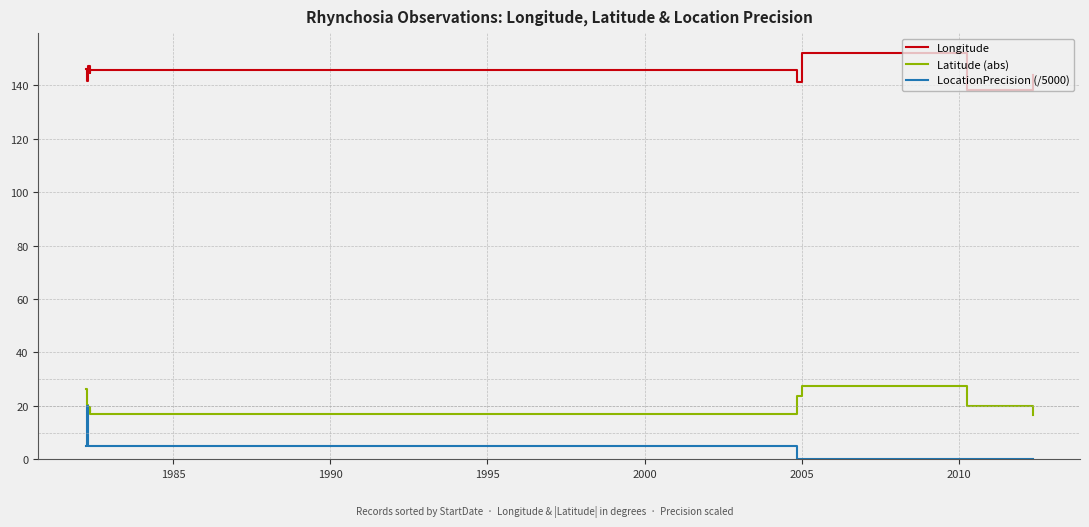

What is the highest value of the Latitude (abs) series?

27.5